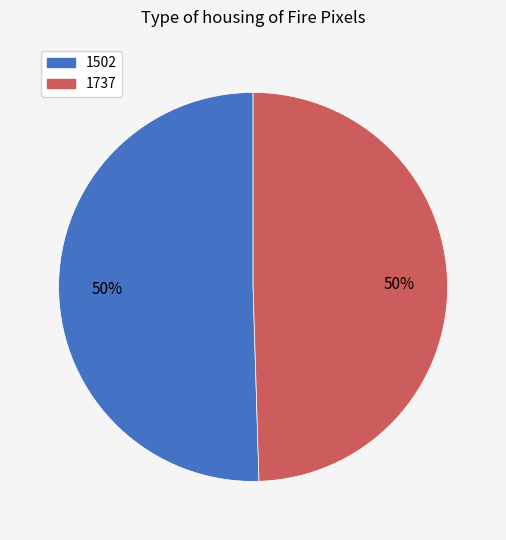

To the nearest percent, what is the combined percentage of 1502 and 1737?

100%